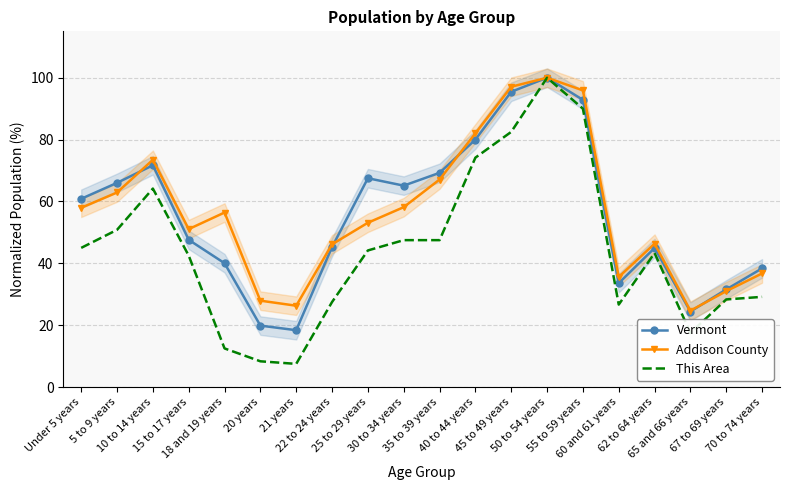

Which series has the largest total across all categories?

Addison County